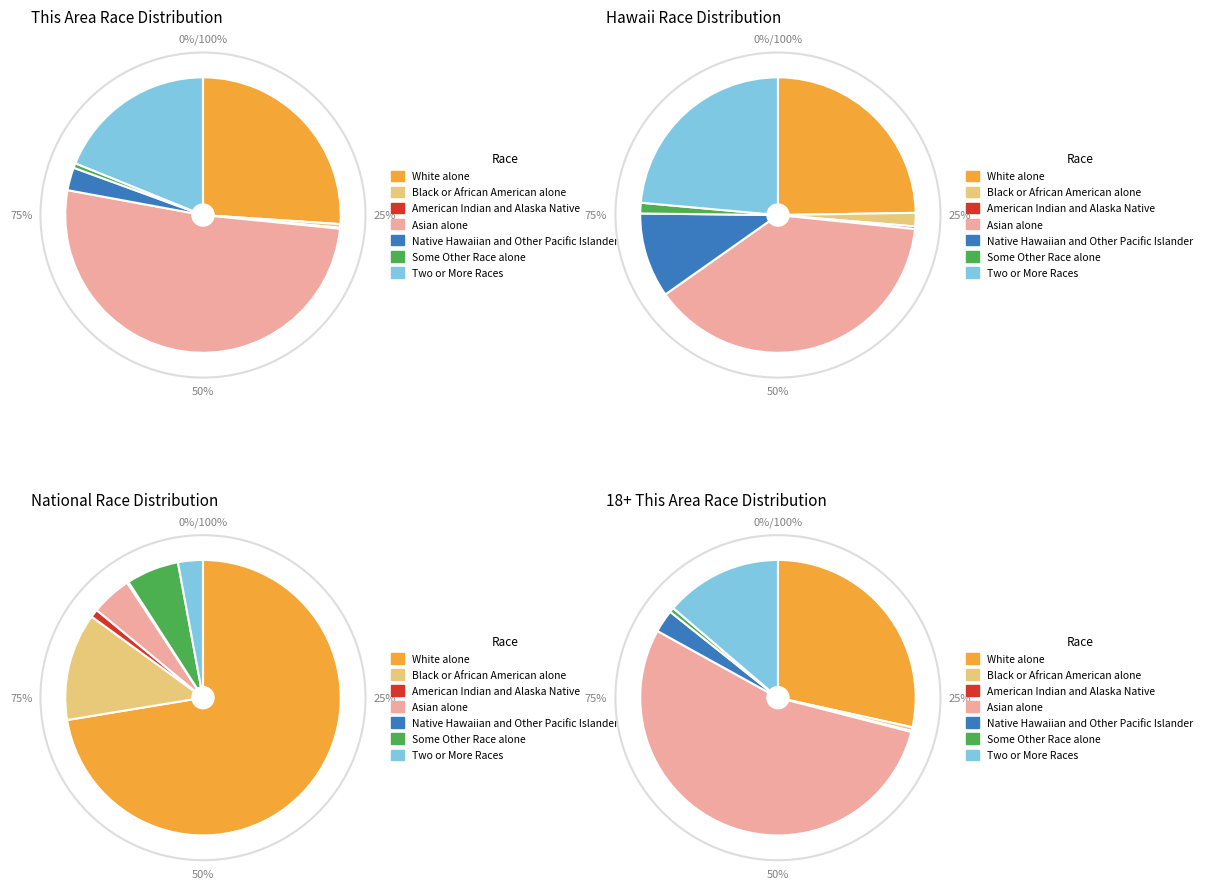

To the nearest percent, what is the combined percentage of Native Hawaiian and Other Pacific Islander and American Indian and Alaska Native?

10%